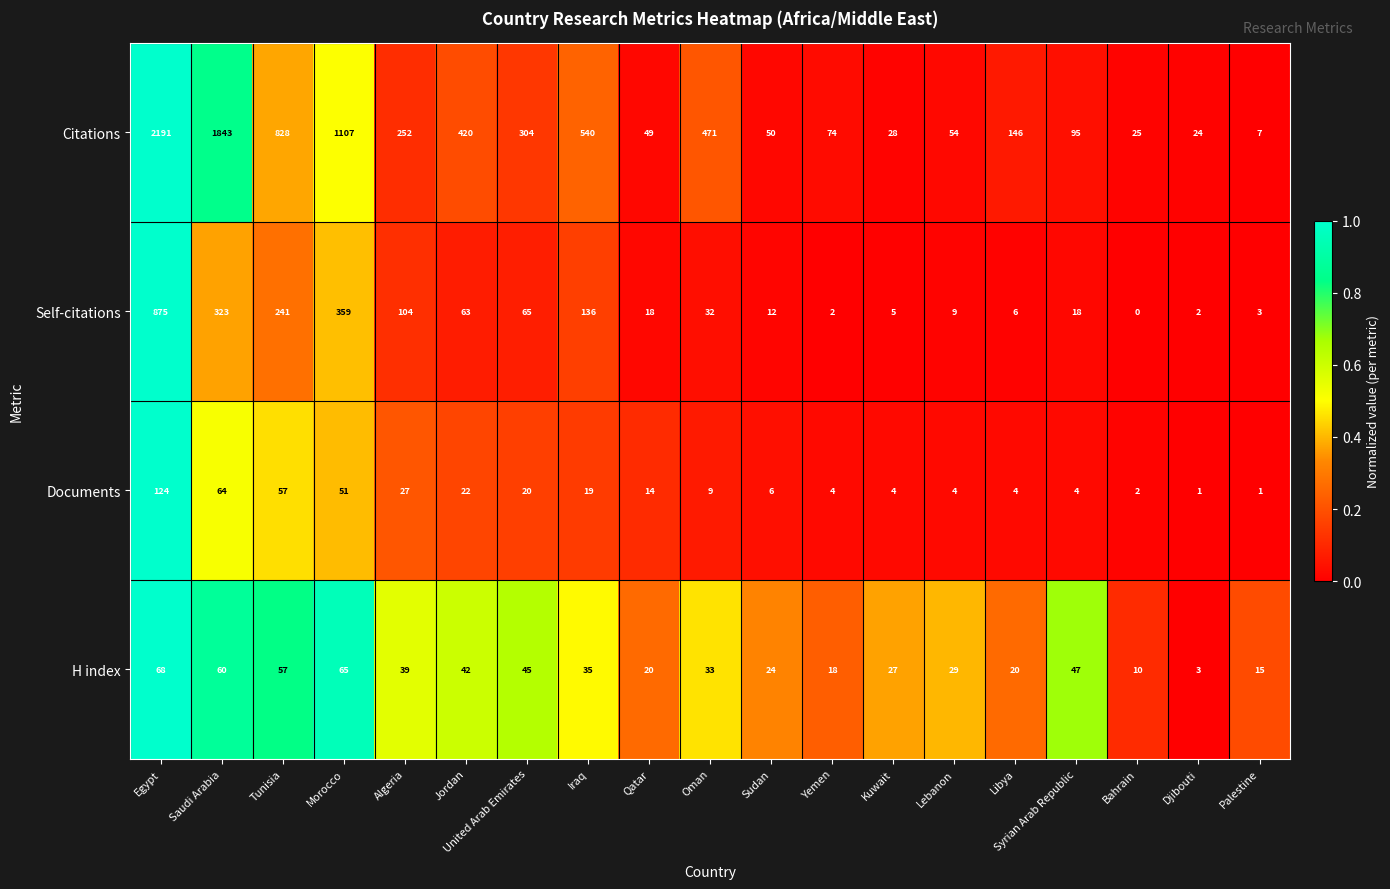

Is it true that Citations equals 25 at Bahrain?

True